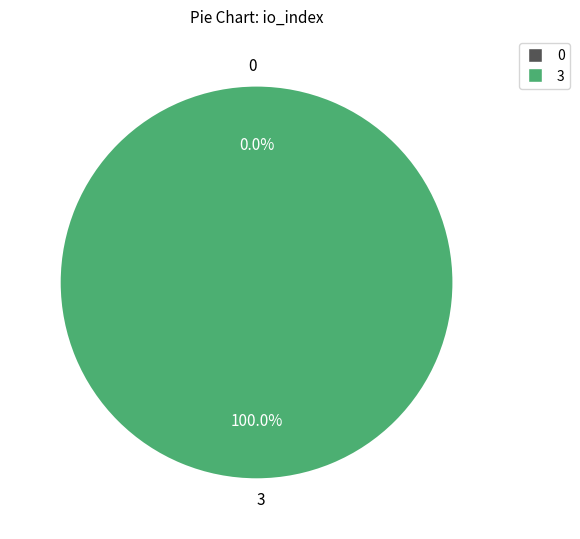

Is the sum of io_index=3 and io_index=0 greater than half?

Yes